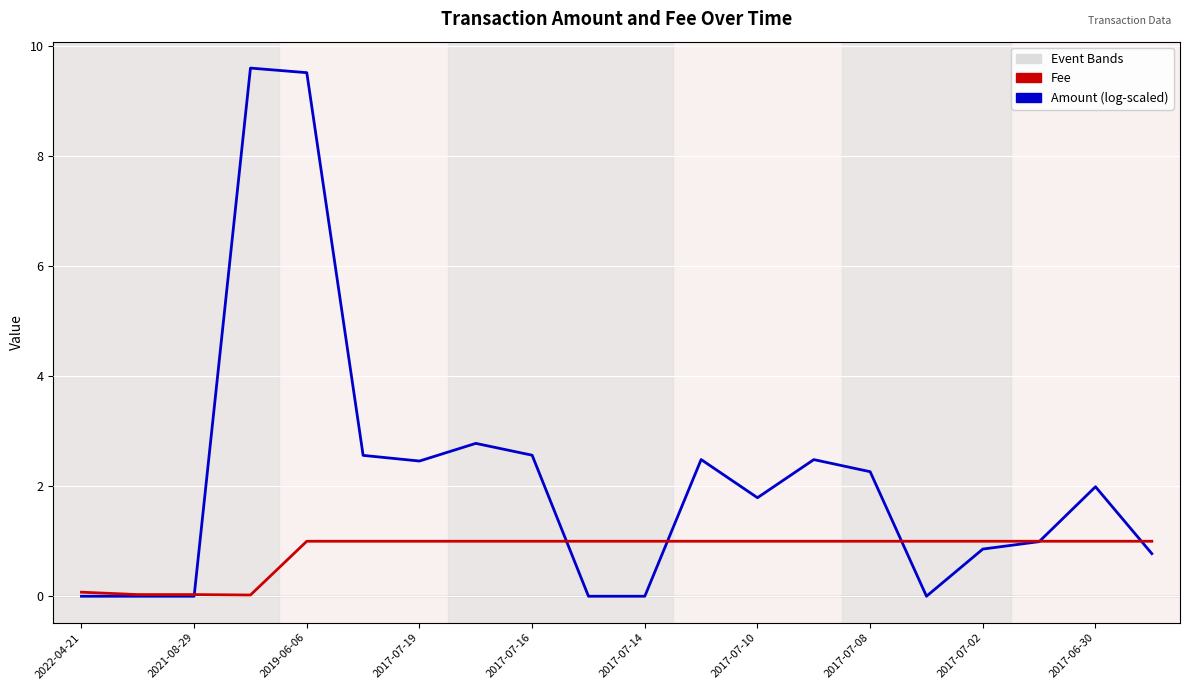

True or false: Amount (log-scaled) and Fee cross at least once.

True